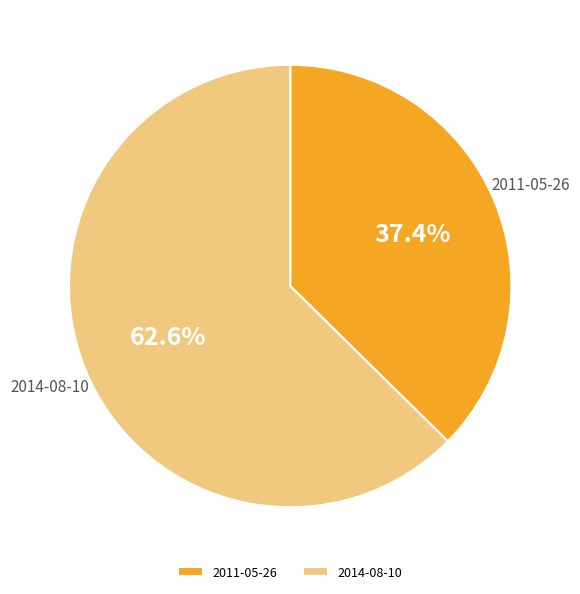

What is the ratio of the value at 2011-05-26 to the value at 2014-08-10?

0.6